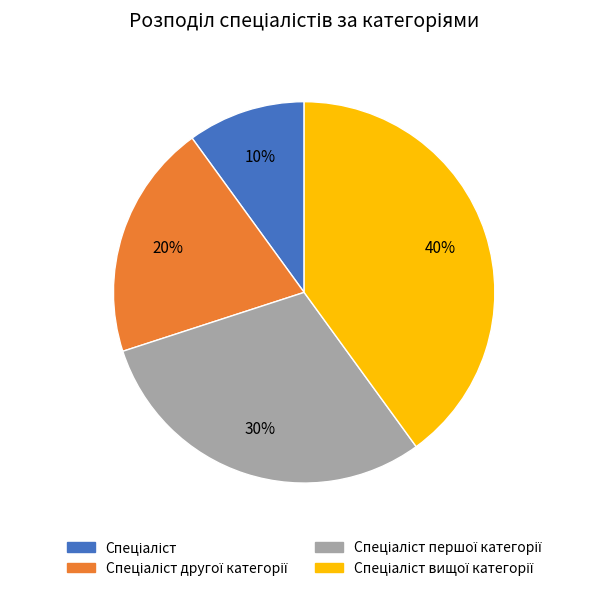

Count the number of slices in the pie.

4